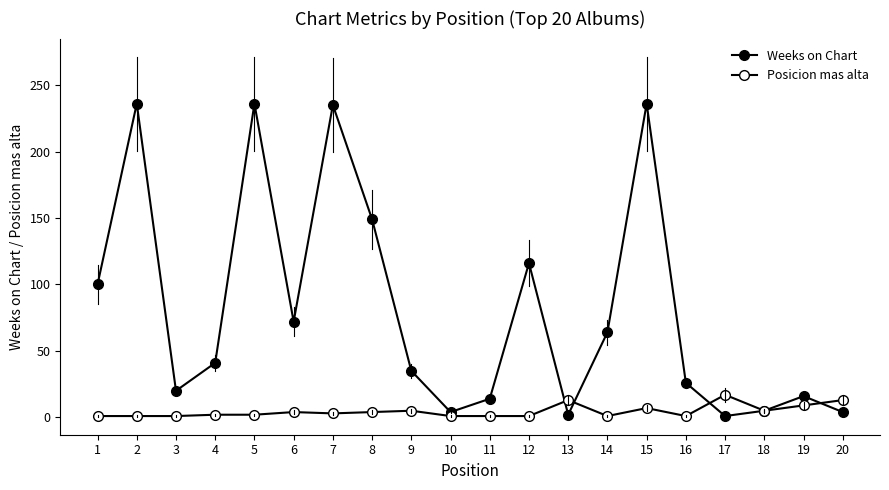

What is the average value of the Weeks on Chart series?

81